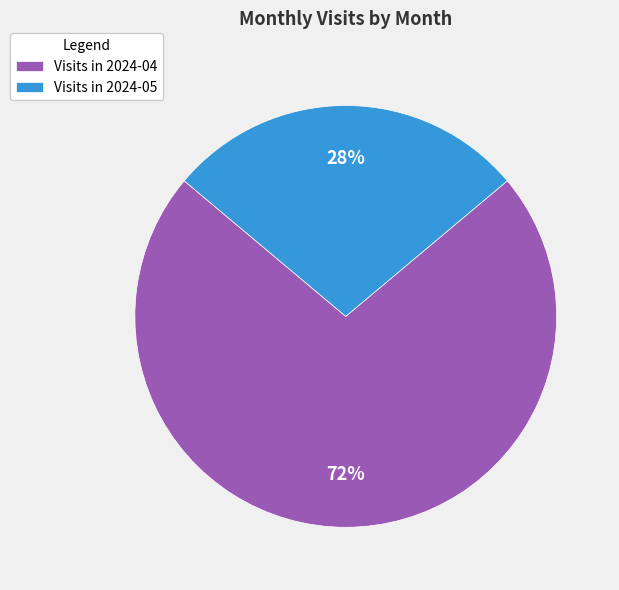

The Visits in 2024-05 slice represents 28% of the pie. True or false?

True